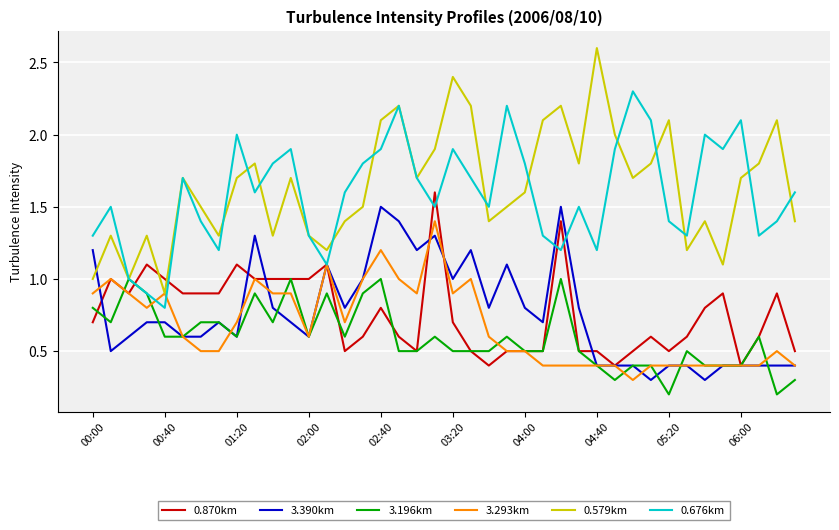

What is the highest value of the 3.390km series?

1.5